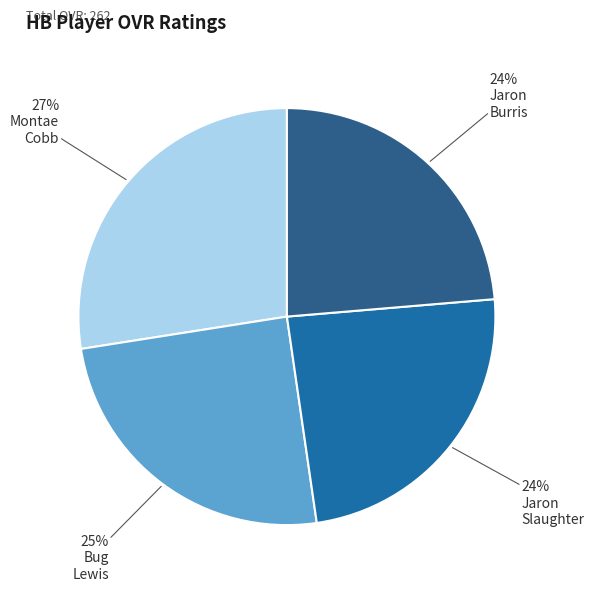

Does any single category account for the majority?

No